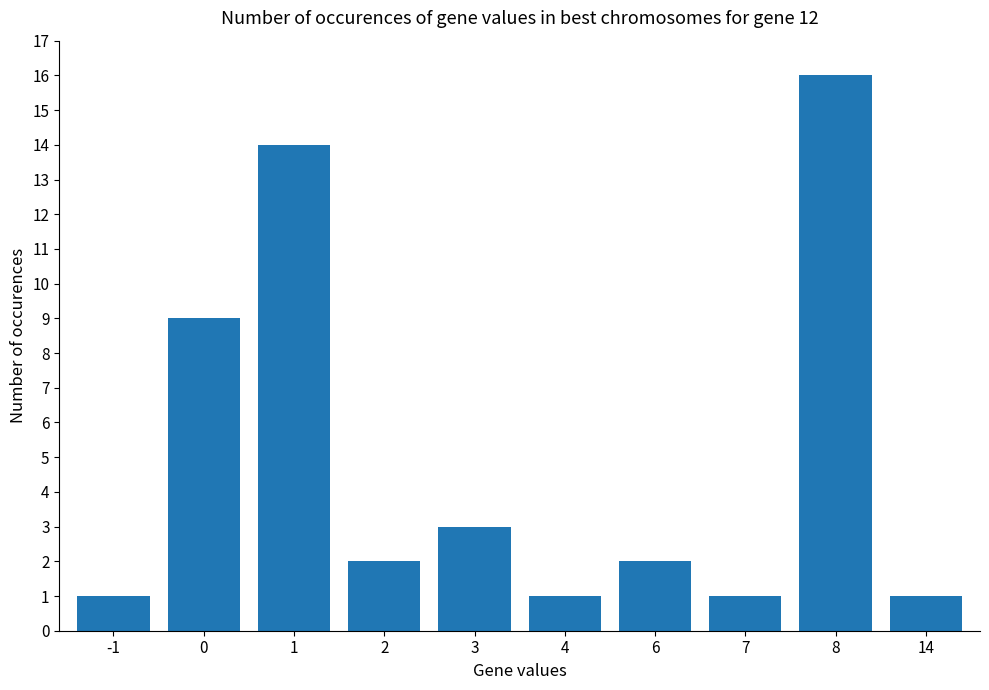

What is the difference between the maximum and minimum values?

15